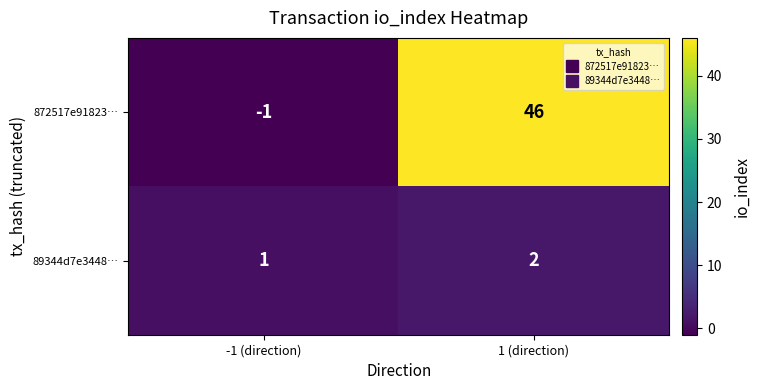

At which category is the sum across all series the highest?

1 (direction)